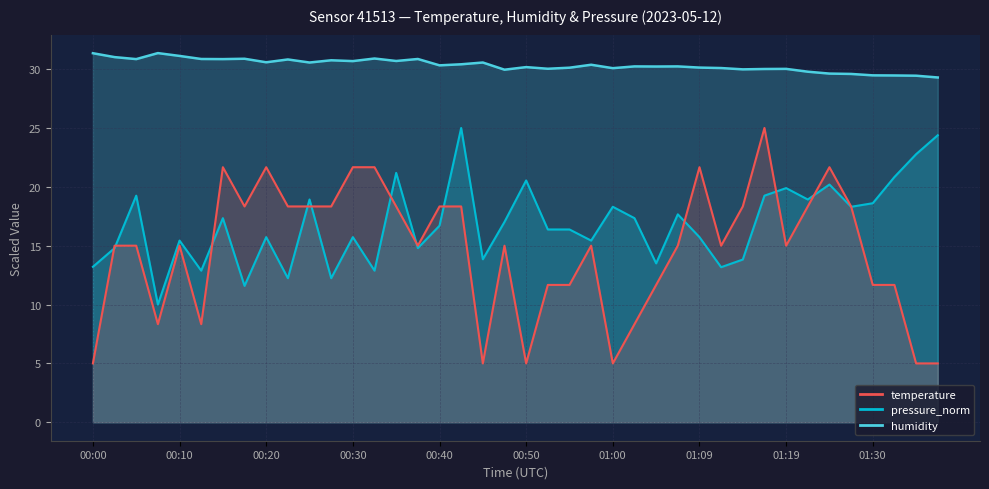

What are all the series names shown in the legend?

temperature, humidity, pressure_norm